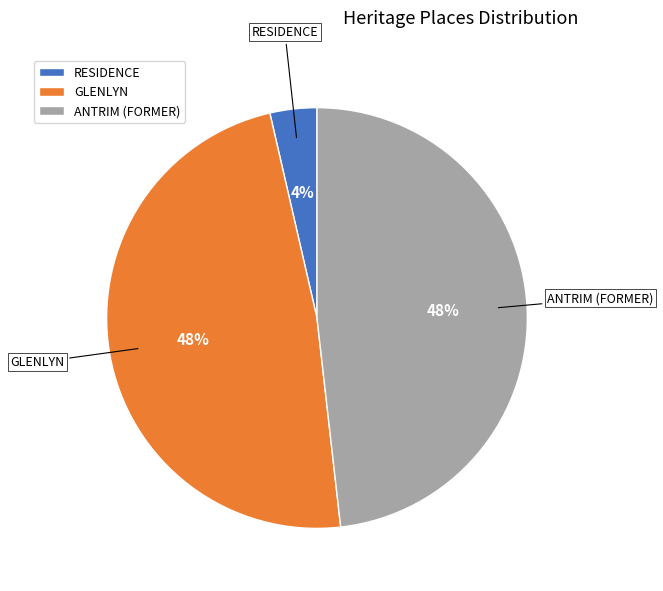

Which has a higher value, RESIDENCE or GLENLYN?

GLENLYN